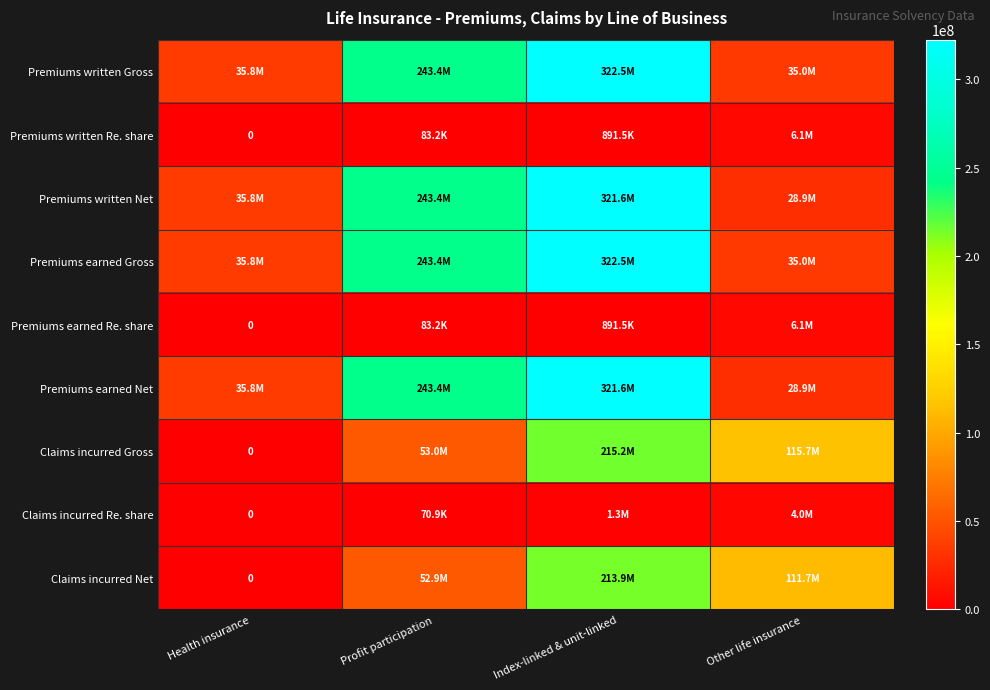

List the labels in order of Premiums written Gross value, largest first.

Index-linked & unit-linked, Profit participation, Health insurance, Other life insurance